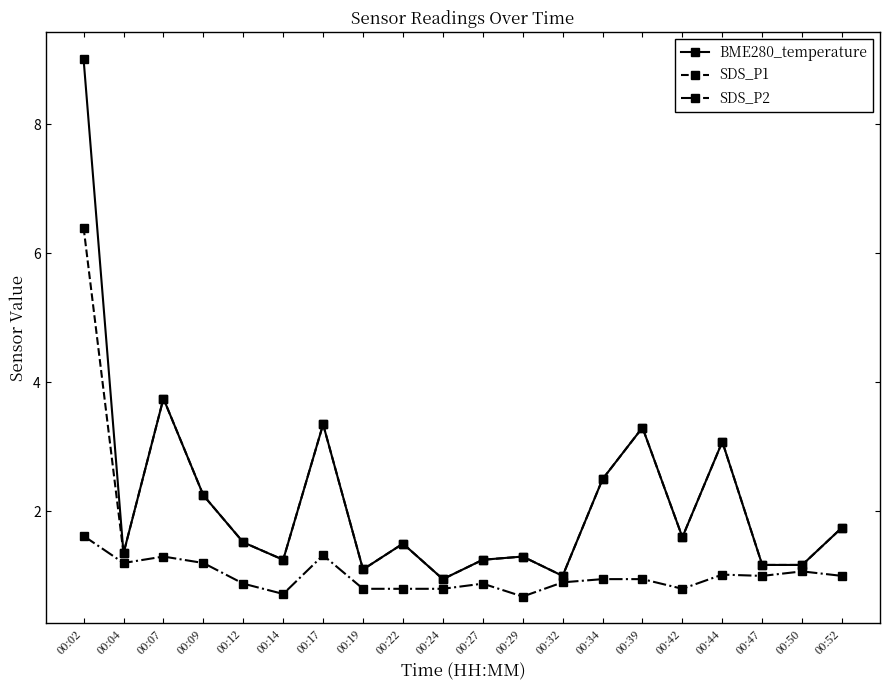

True or false: BME280_temperature and SDS_P2 intersect in this chart.

False